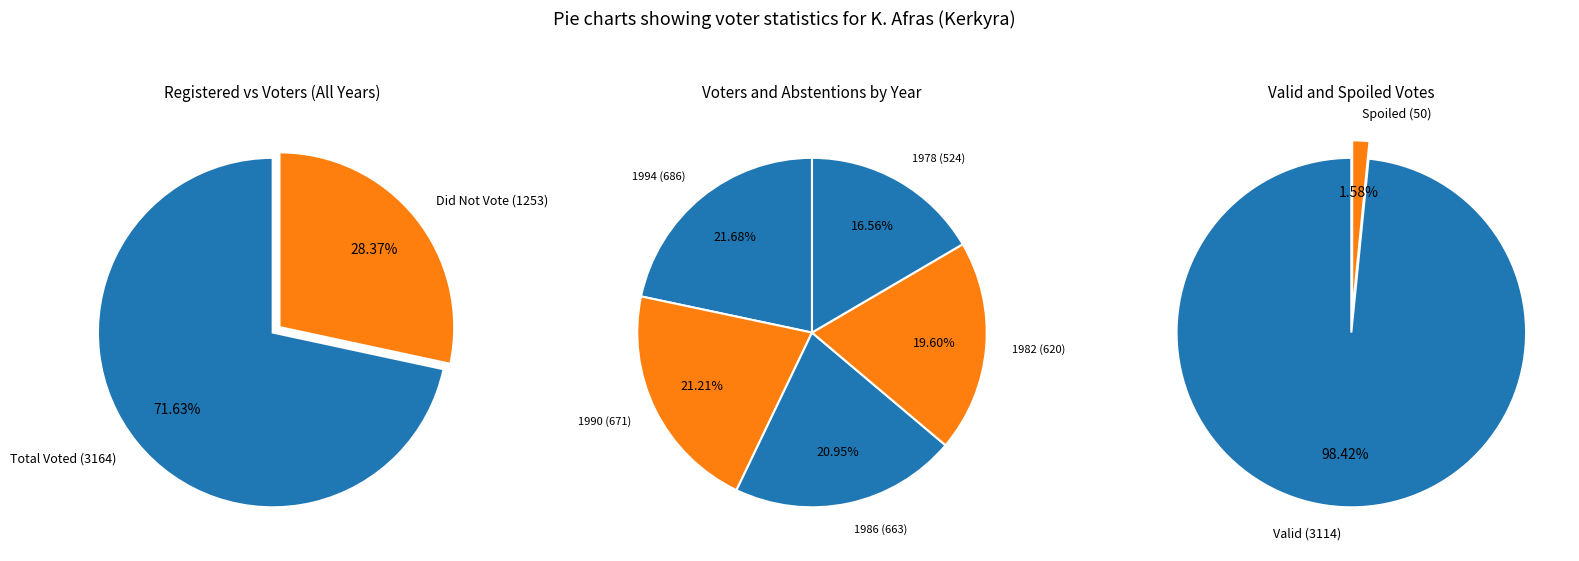

To the nearest percent, what is the combined percentage of 1990 and 1994?

43%